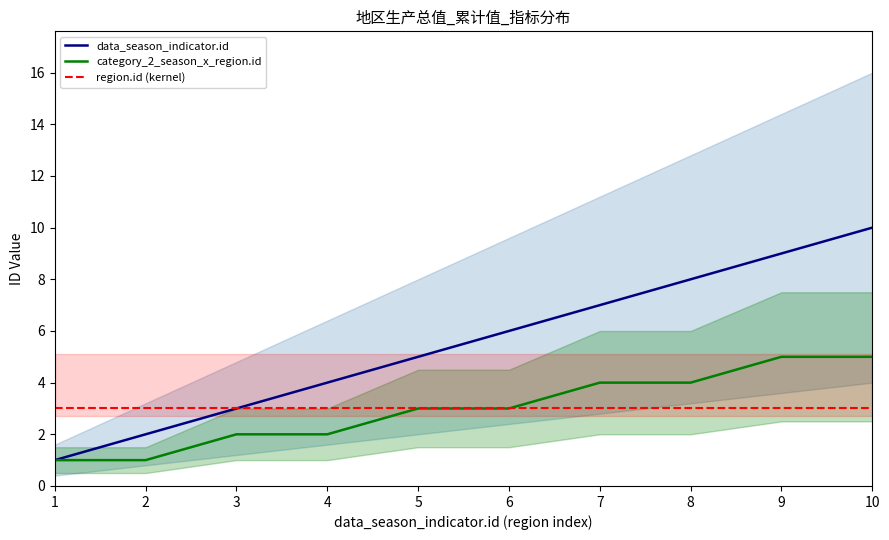

True or false: data_season_indicator.id and category_2_season_x_region.id intersect in this chart.

False